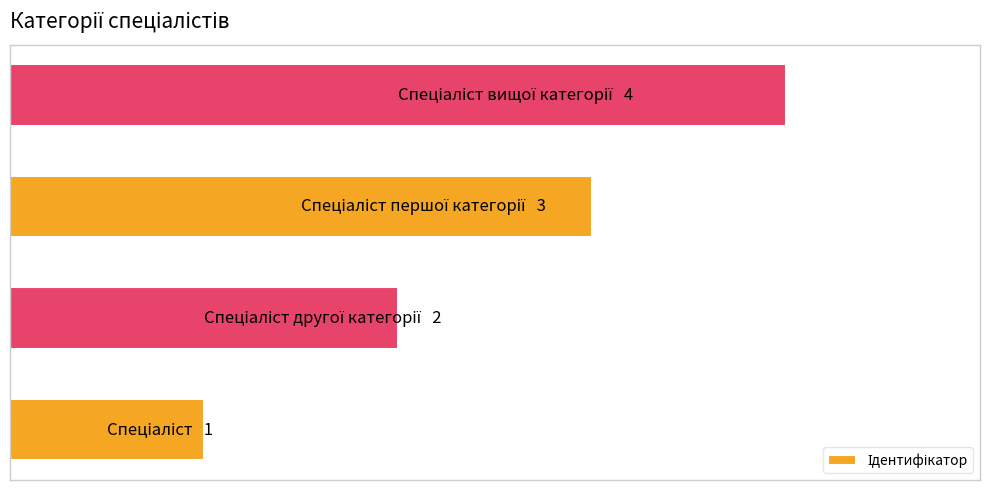

Are the bars horizontal?

Yes